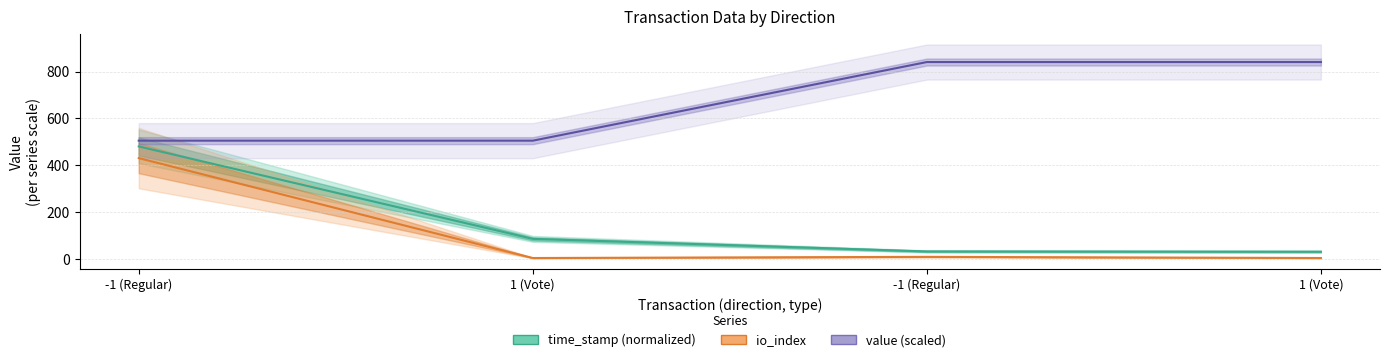

What is the label of the 1st point from the right?

1 (Vote)